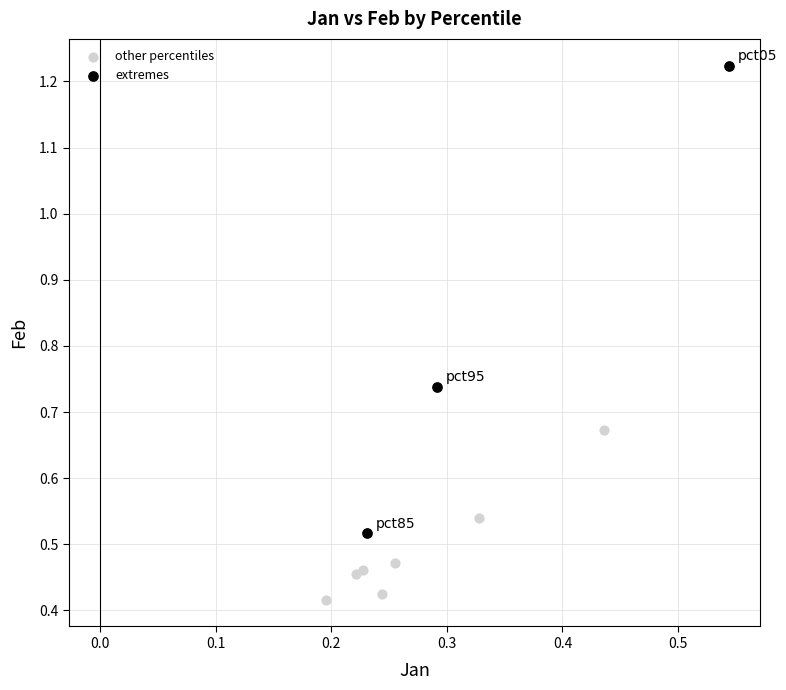

Which series reaches the maximum Y coordinate?

extremes